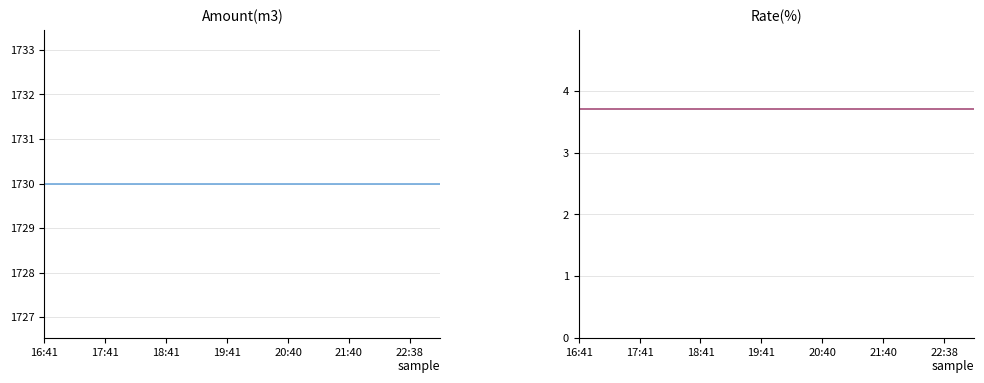

The Rate(%) series shows 3.7 at 23. True or false?

True